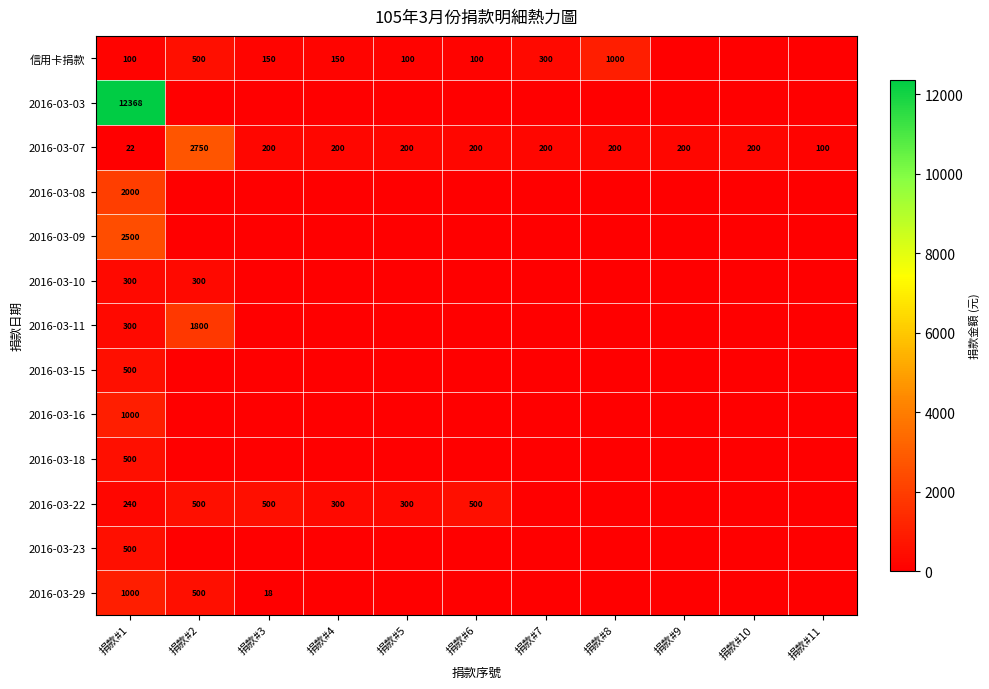

What is the minimum value for 2016-03-07?

22